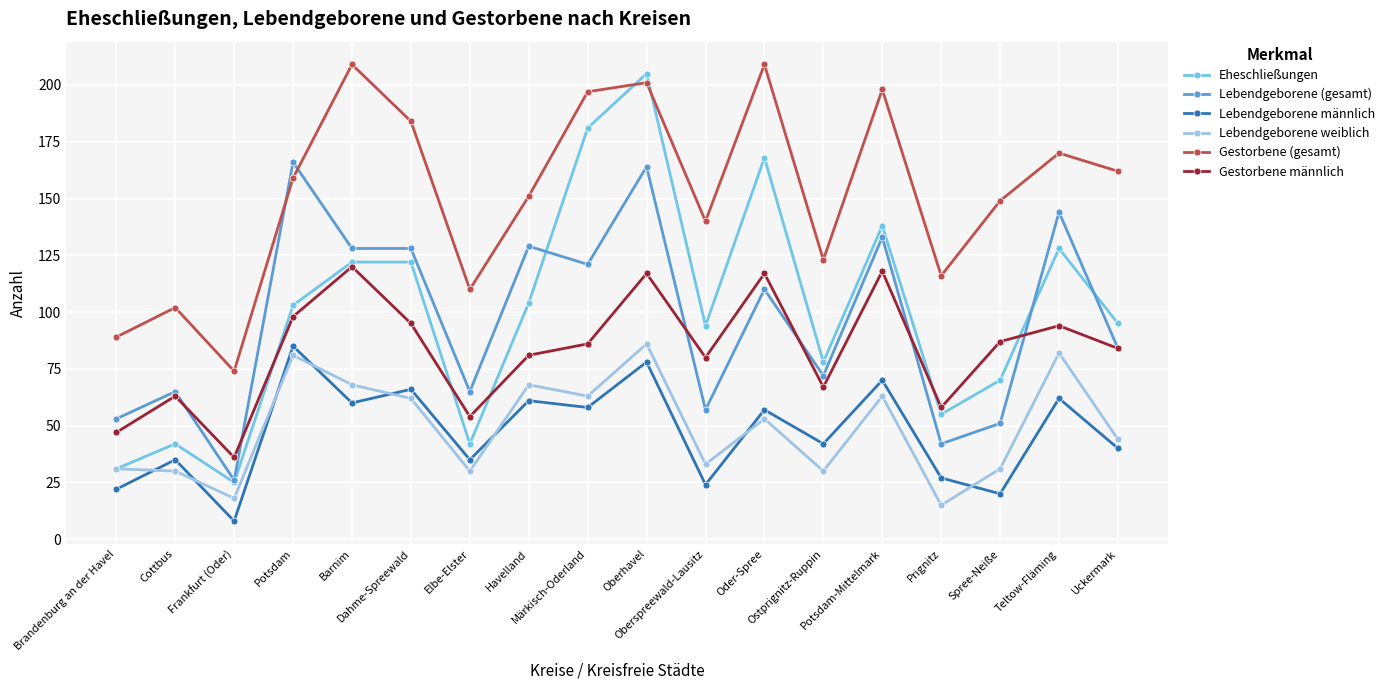

True or false: Lebendgeborene weiblich and Gestorbene männlich cross at least once.

False